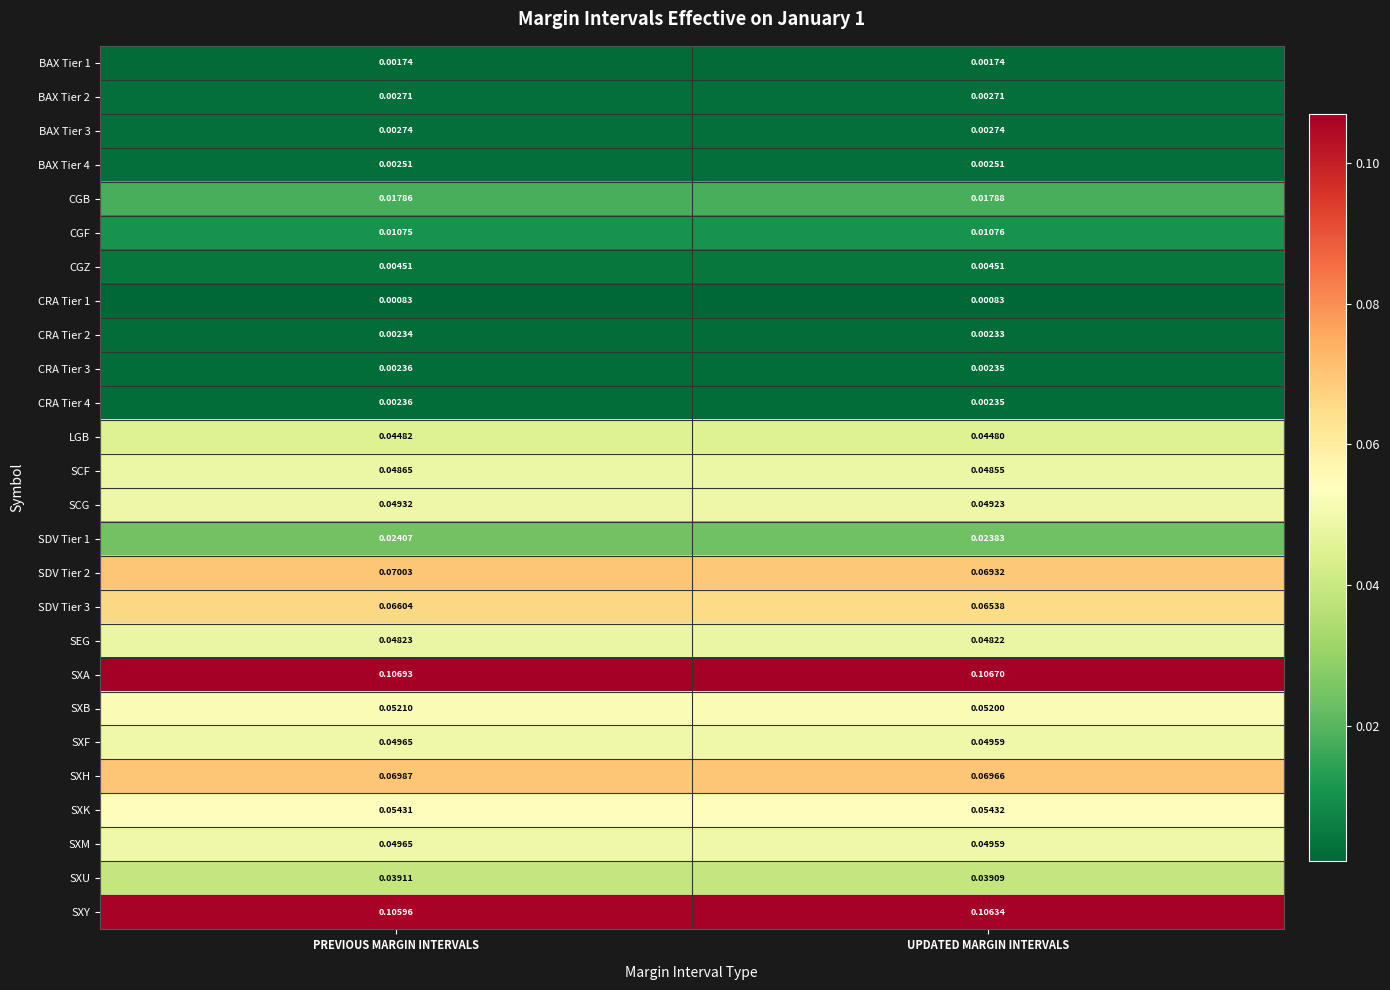

Rank the categories by SXH value from highest to lowest.

PREVIOUS MARGIN INTERVALS, UPDATED MARGIN INTERVALS